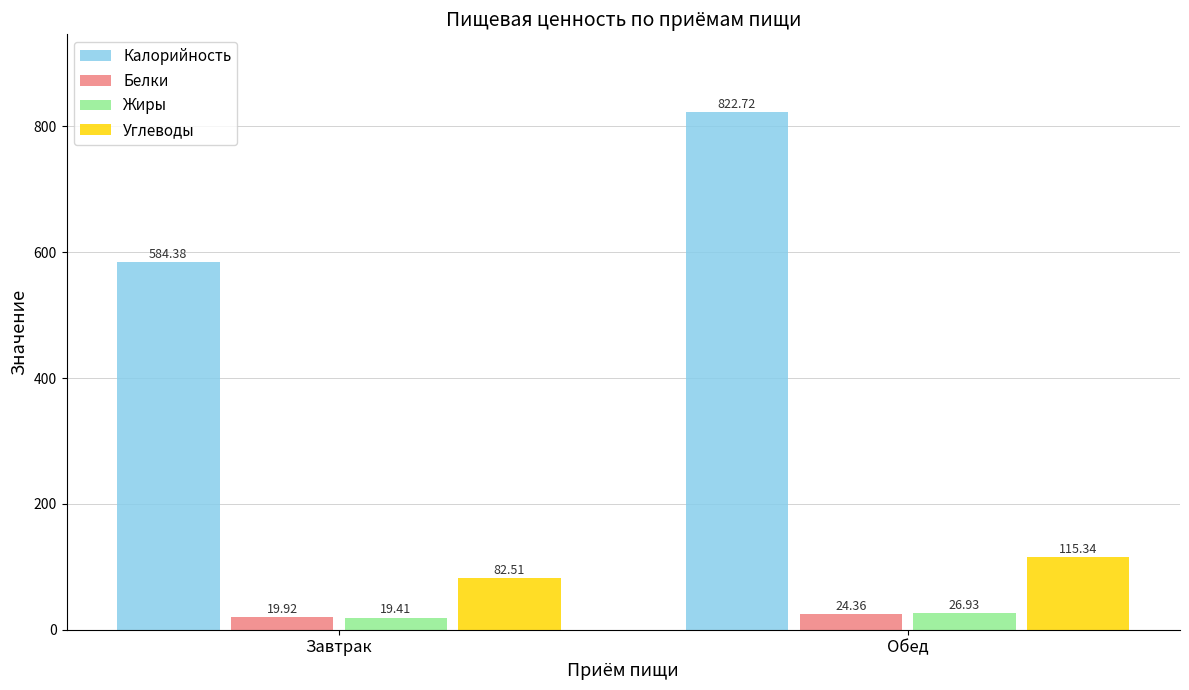

Is the value of Углеводы at Обед greater than the value of Калорийность at Завтрак?

No